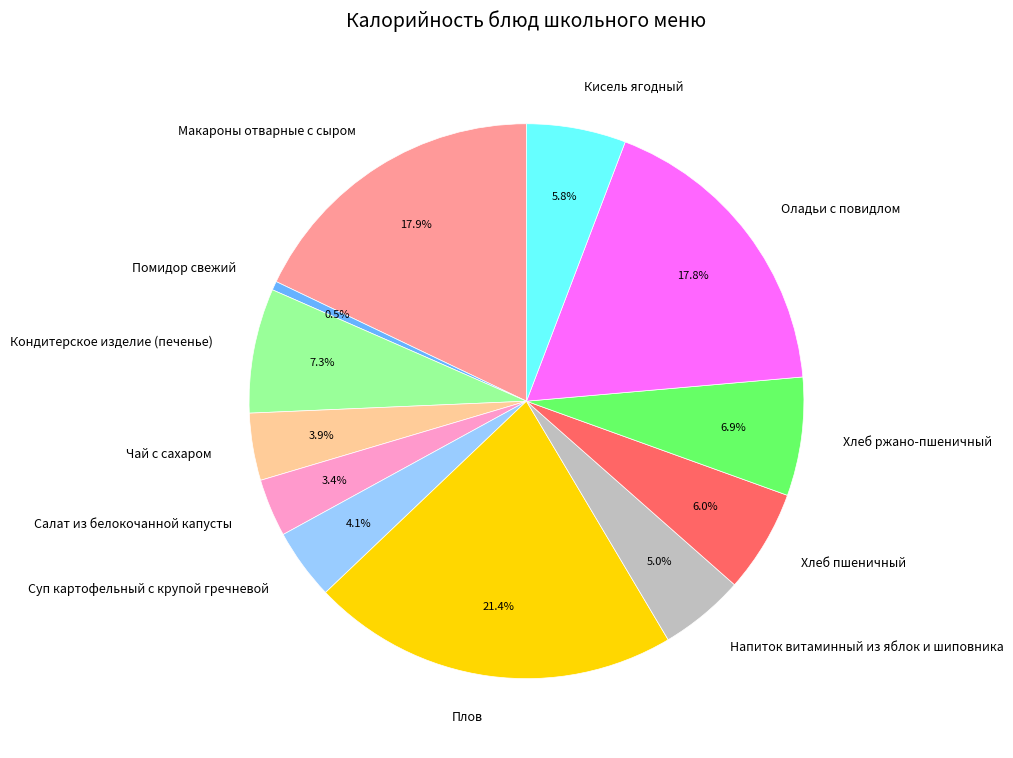

Count the number of slices in the pie.

12